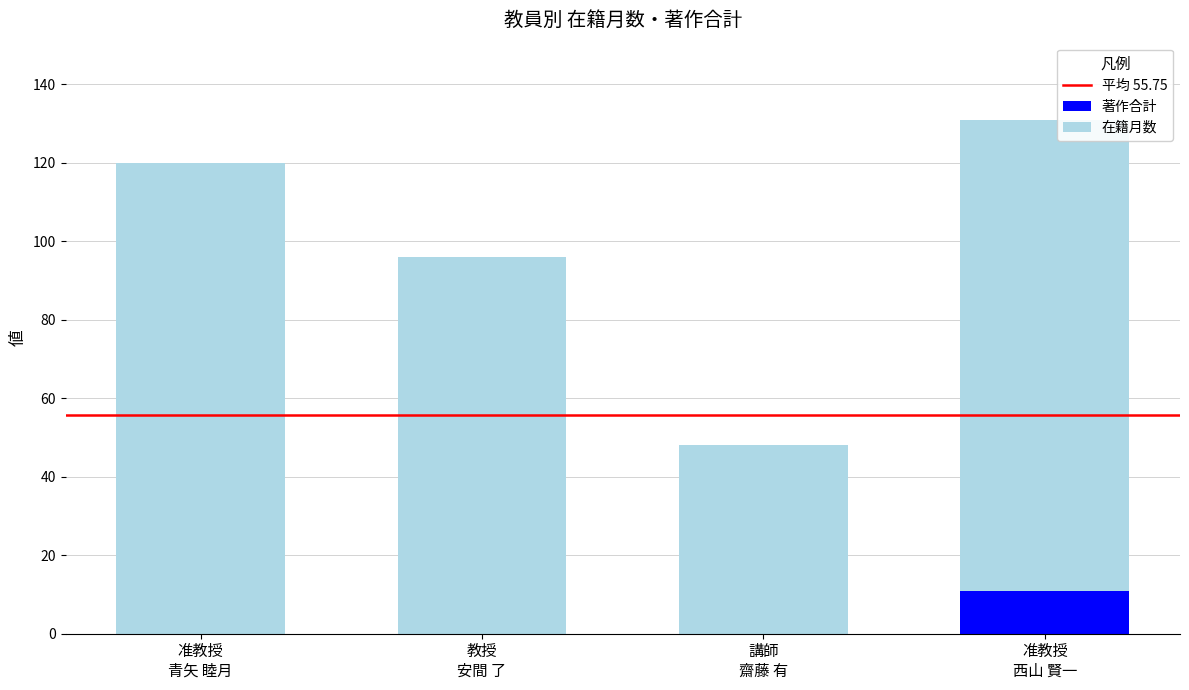

What is the maximum value for 著作合計?

11